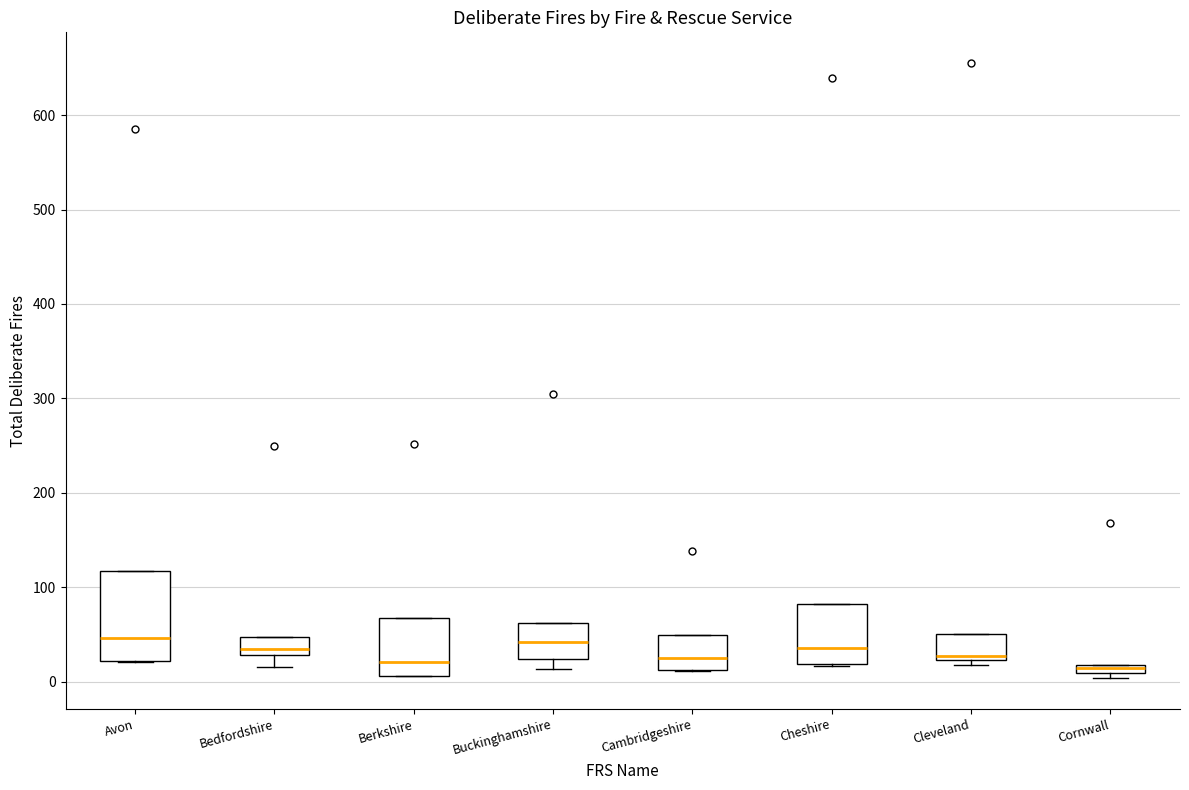

Where does the median line of the box for Avon sit on the y-axis? The values are not printed on the chart, so give them approximately, as read against the axis.

50